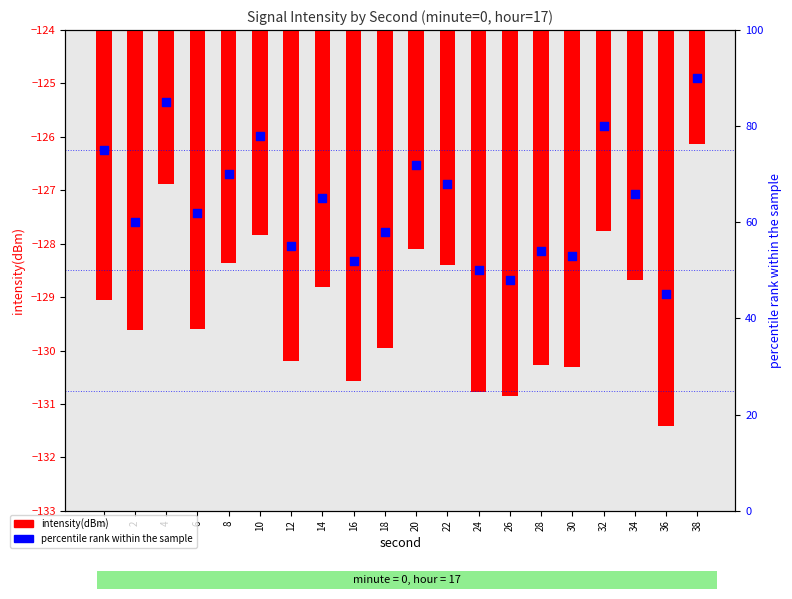

Which series has the largest total across all categories?

percentile rank within the sample